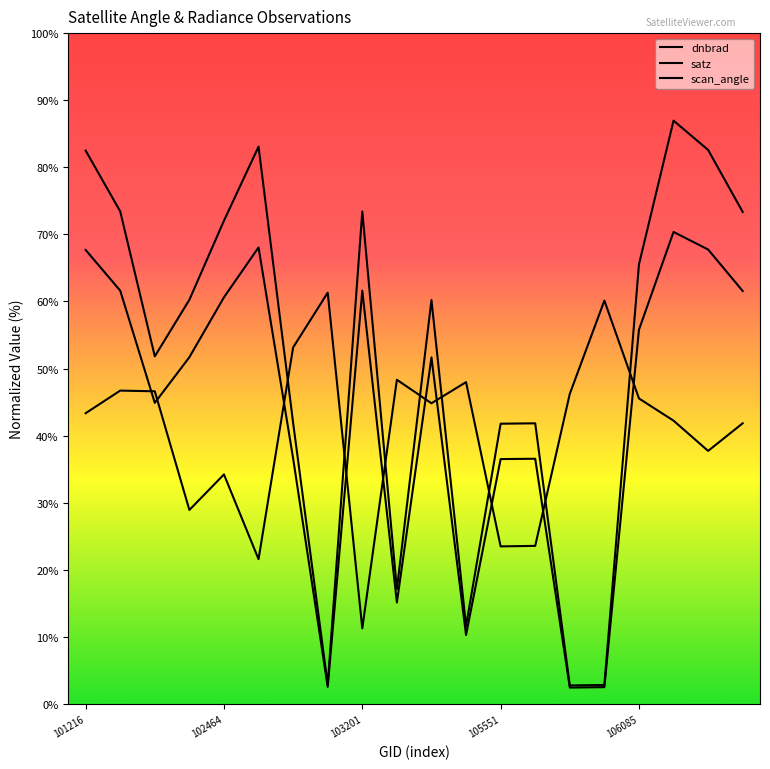

What is the value of the satz point at the 14th from the left?

41.8